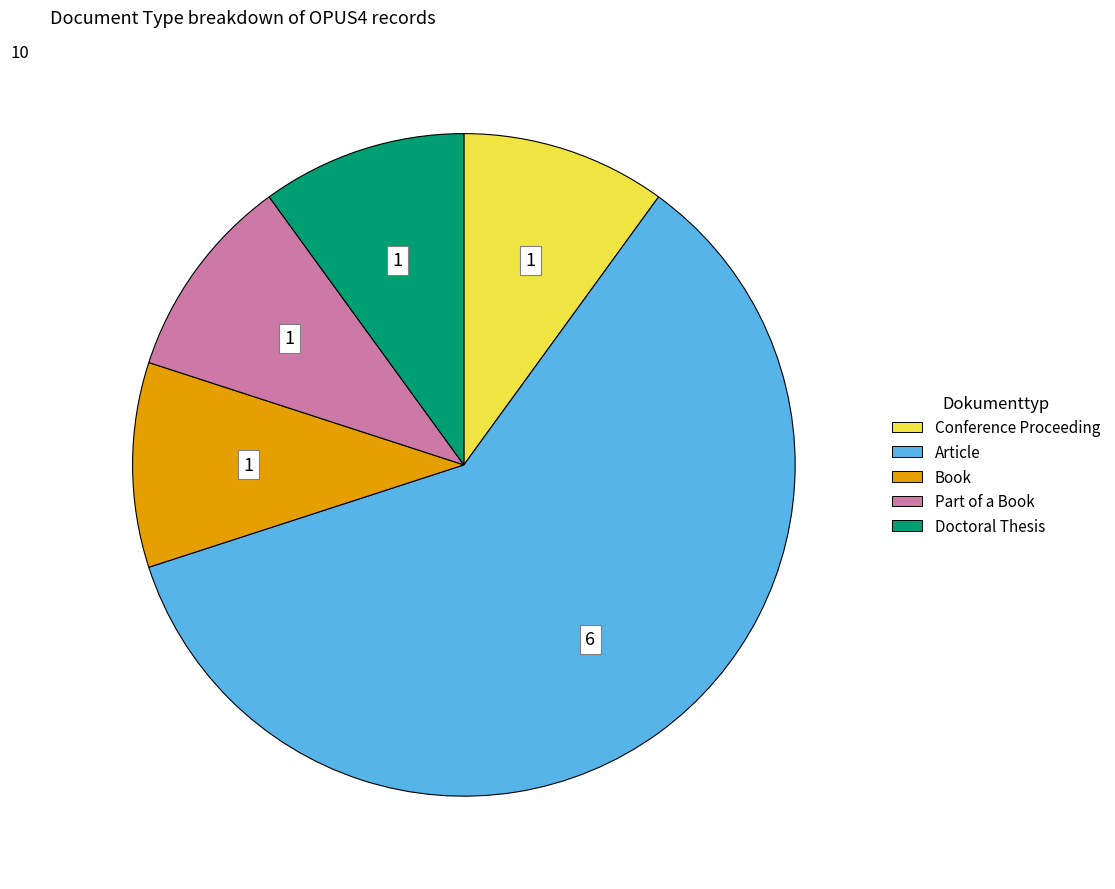

Is Article the majority of the pie?

Yes